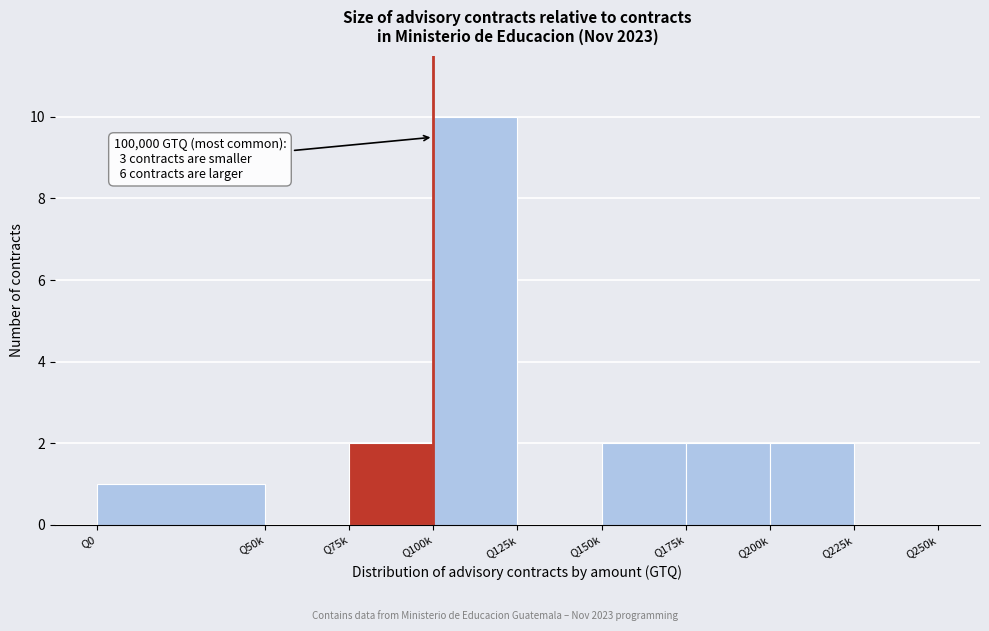

Reading left to right, extract all data points from this chart.

Q0=1	Q50k=0	Q75k=2	Q100k=10	Q125k=0	Q150k=2	Q175k=2	Q200k=2	Q225k=0